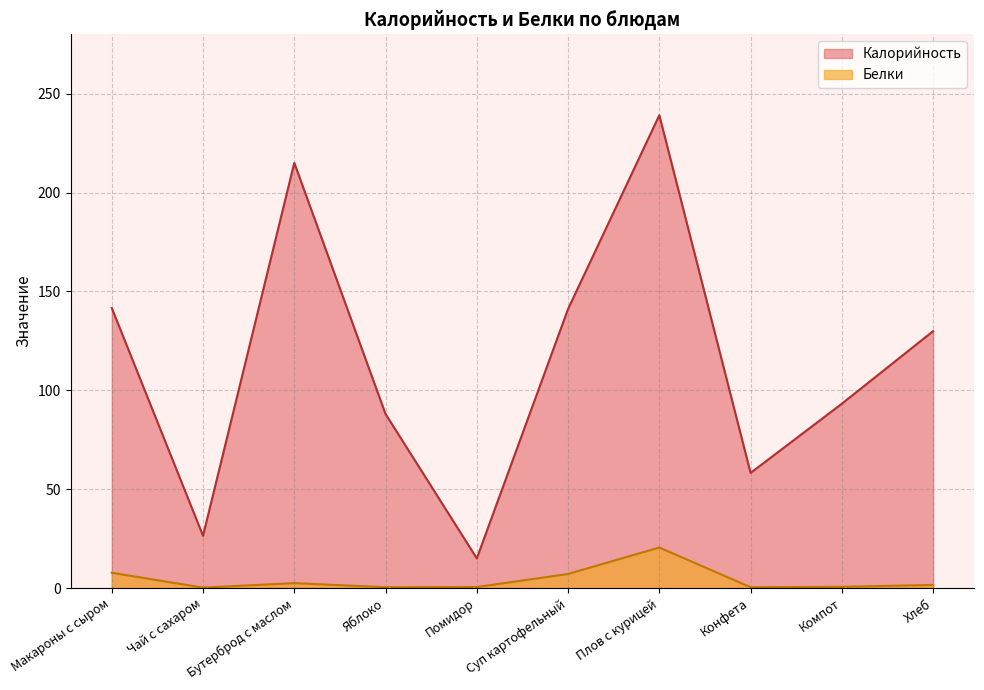

List the series in order of their peak value, highest first.

Калорийность, Белки